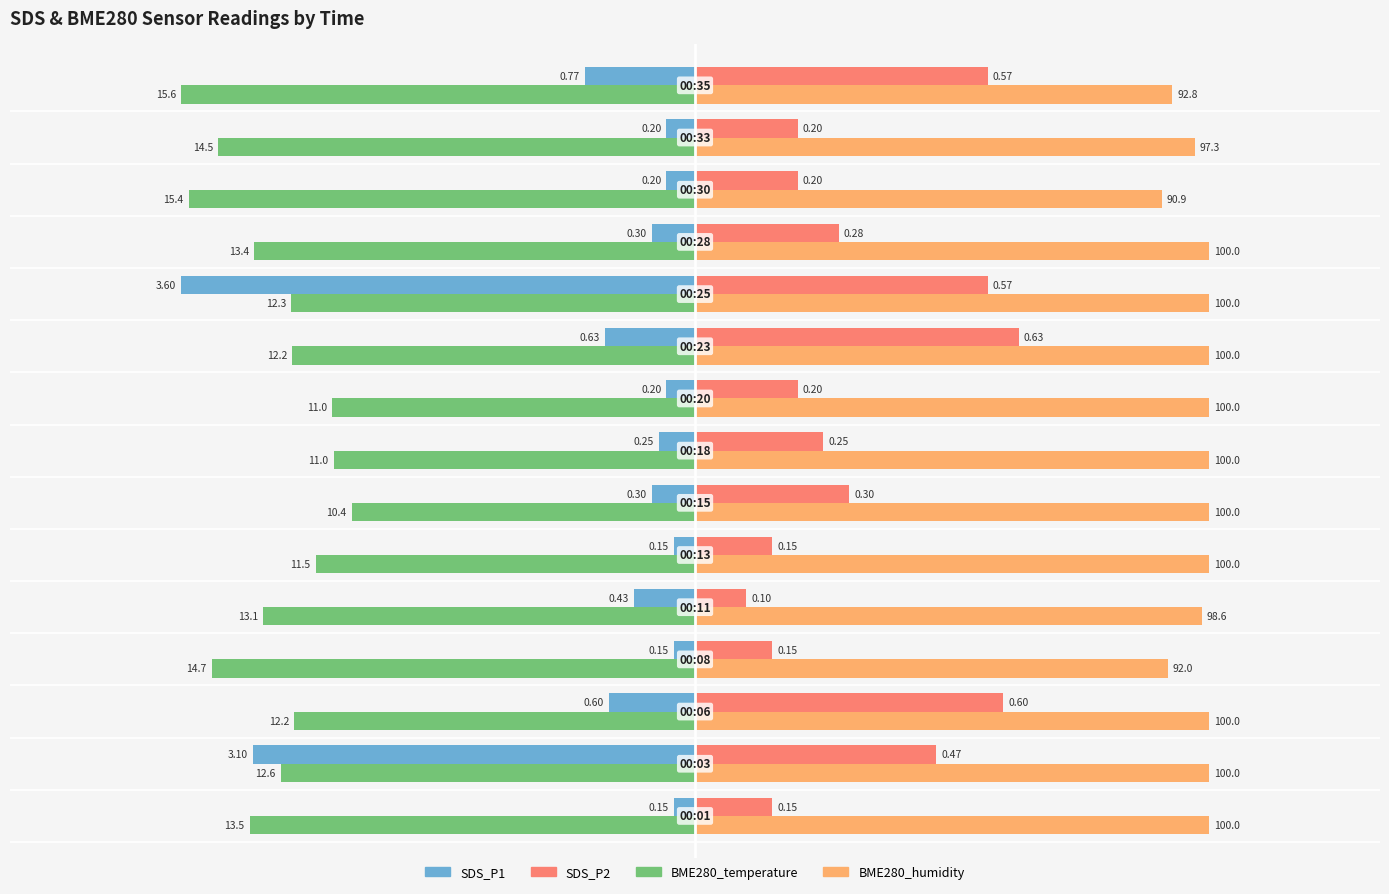

What are all the series names shown in the legend?

SDS_P1, SDS_P2, BME280_temperature, BME280_humidity